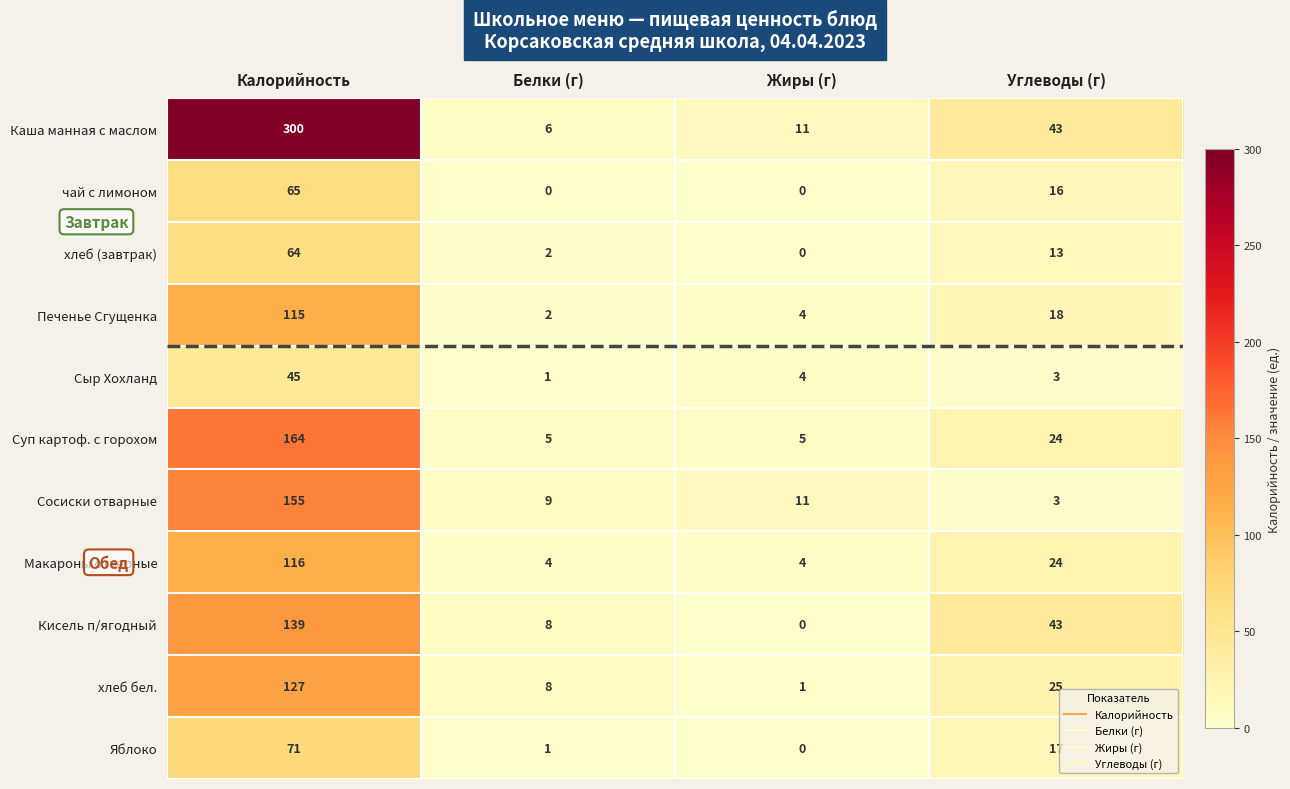

Which category has the lowest value in the Печенье Сгущенка series?

Белки (г)